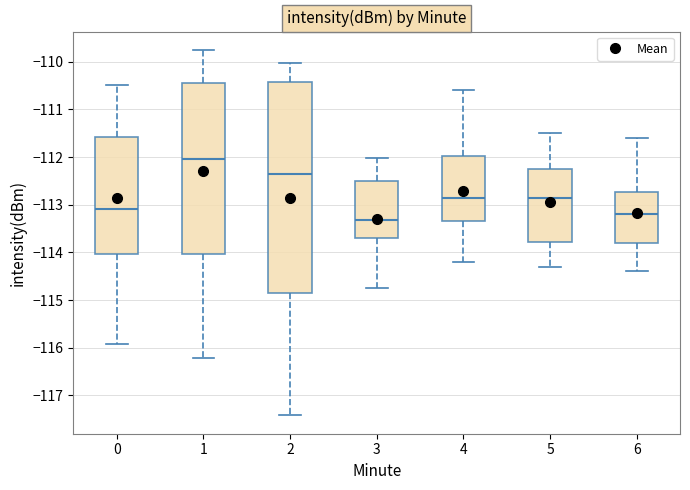

Reading left to right, transcribe this box plot: for each box, give where its median line is, the range the box spans, and where its two whiskers end, as read against the y-axis. The values are not printed on the chart, so give them approximately, as read against the axis.

0: median -113.1, box -114.0 to -111.6, whiskers -115.9 to -110.5
1: median -112.0, box -114.0 to -110.4, whiskers -116.2 to -109.7
2: median -112.3, box -114.9 to -110.4, whiskers -117.4 to -110.0
3: median -113.3, box -113.7 to -112.5, whiskers -114.7 to -112.0
4: median -112.8, box -113.3 to -112.0, whiskers -114.2 to -110.6
5: median -112.8, box -113.8 to -112.2, whiskers -114.3 to -111.5
6: median -113.2, box -113.8 to -112.7, whiskers -114.4 to -111.6